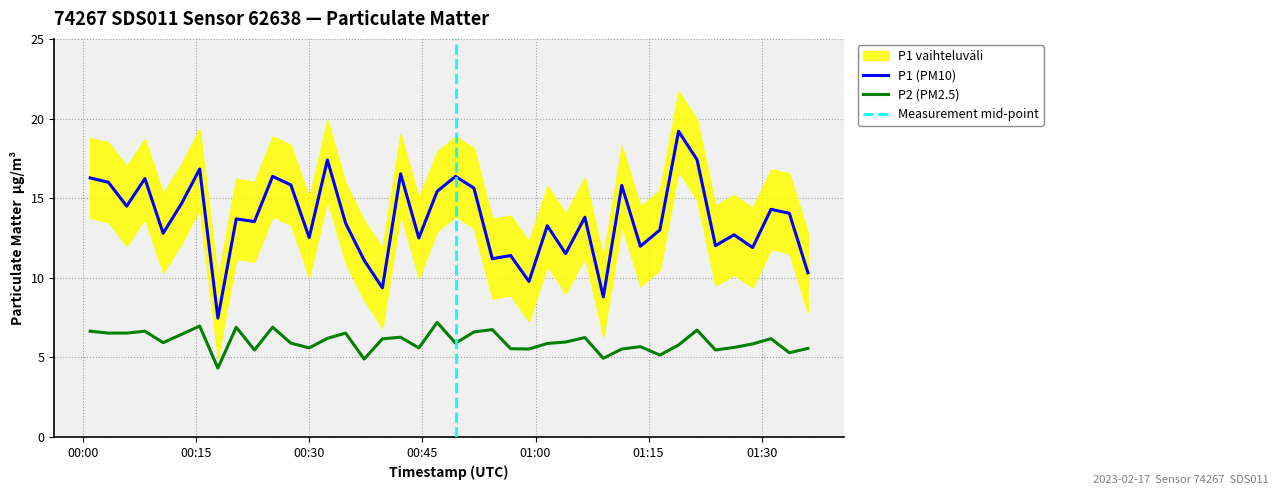

What is the sum of all P1 values?

546.9